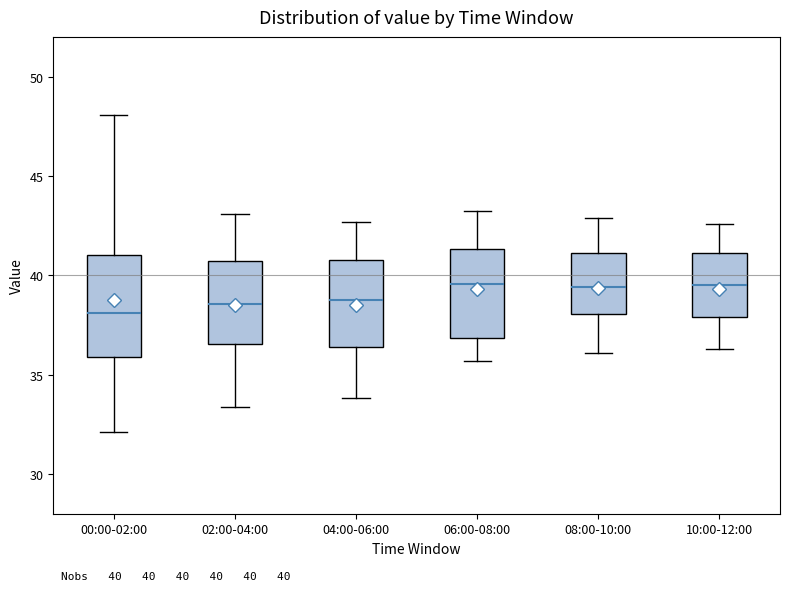

Which box is the tallest, from its lower edge to its upper edge?

00:00-02:00